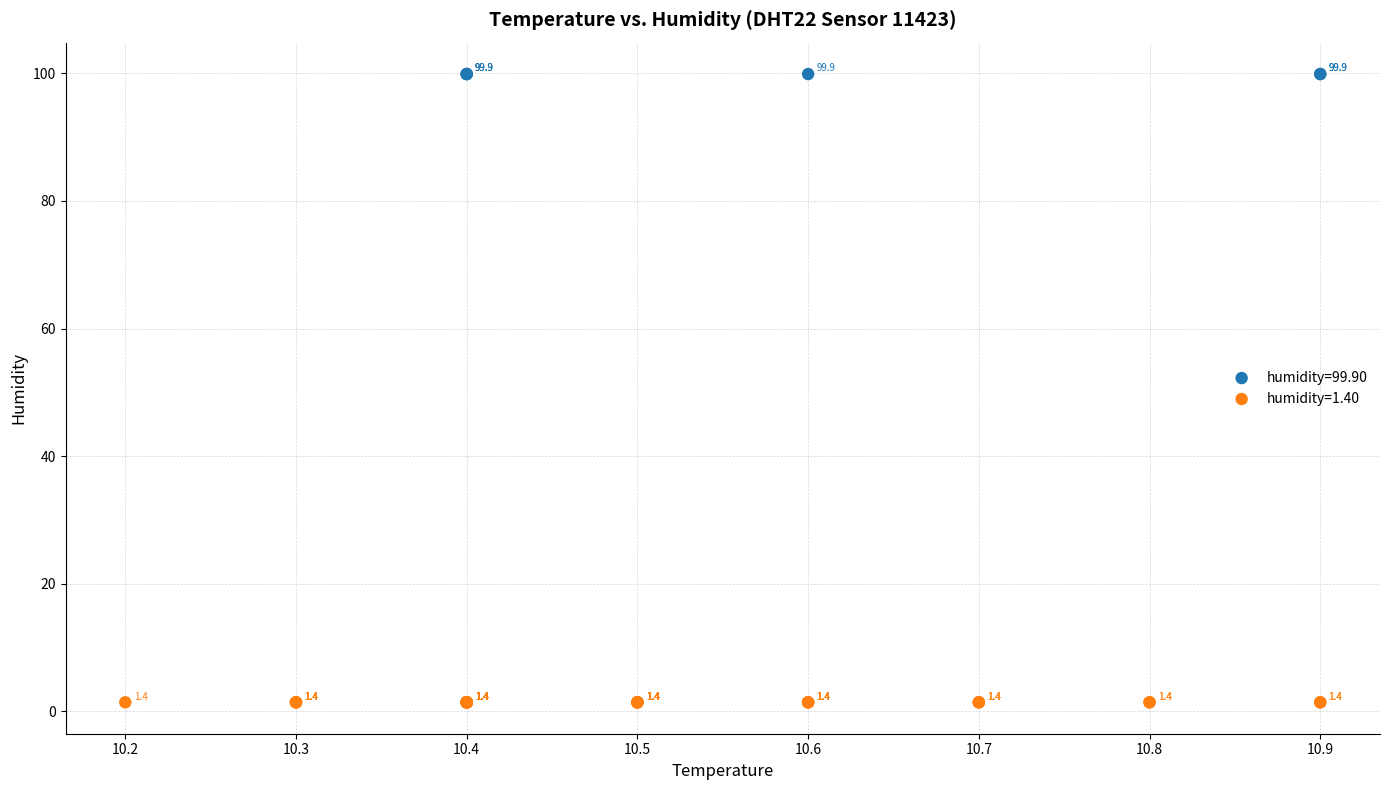

Which series contains the highest Y value?

humidity=99.90